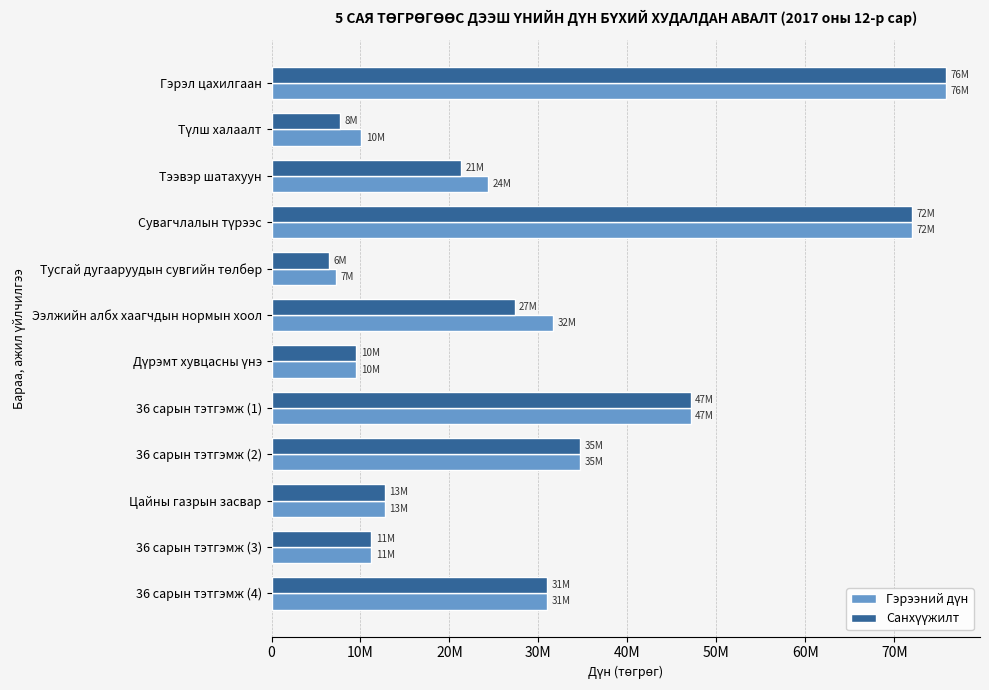

What is the lowest value of the Санхүүжилт series?

6480000.0